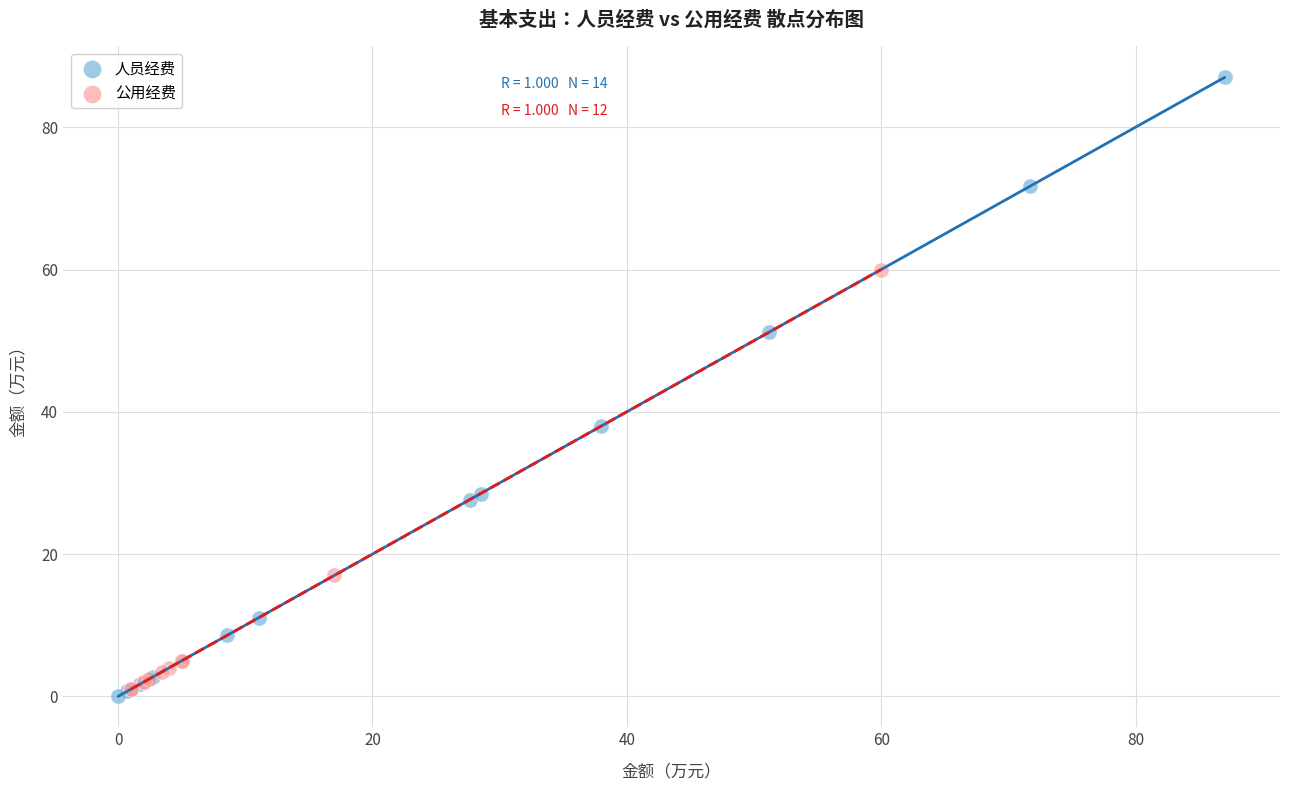

Which series has the widest spread of Y values?

人员经费